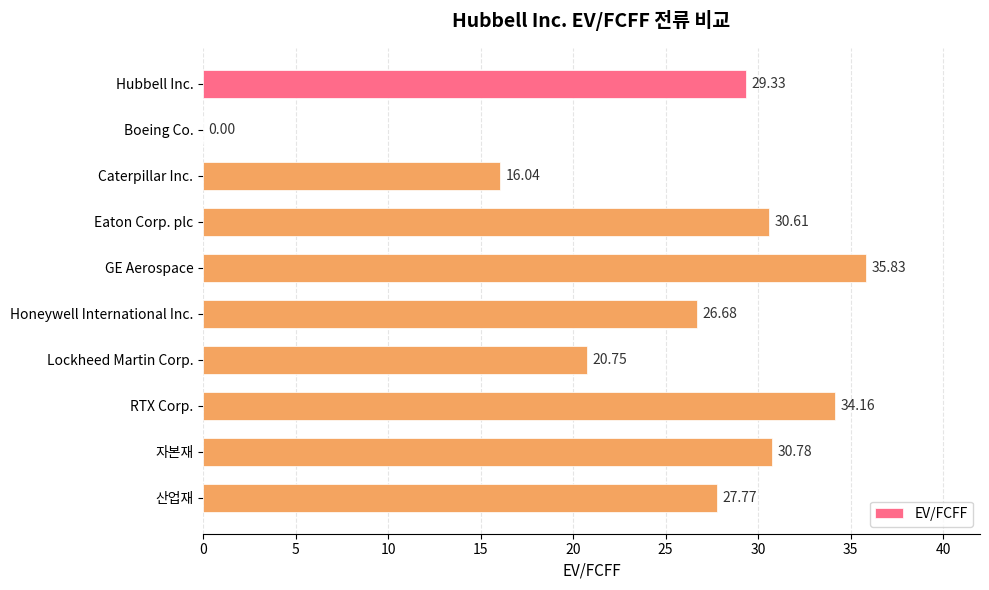

What is the average value?

25.2